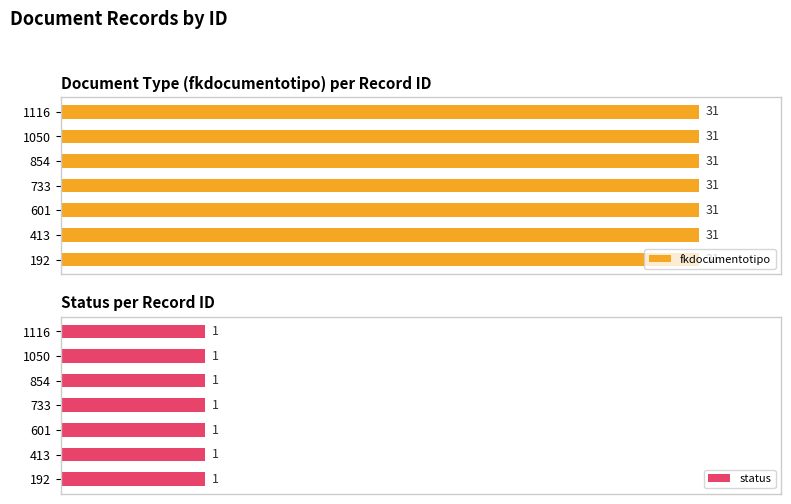

Is the value of fkdocumentotipo at 733 greater than the value of status at 854?

Yes